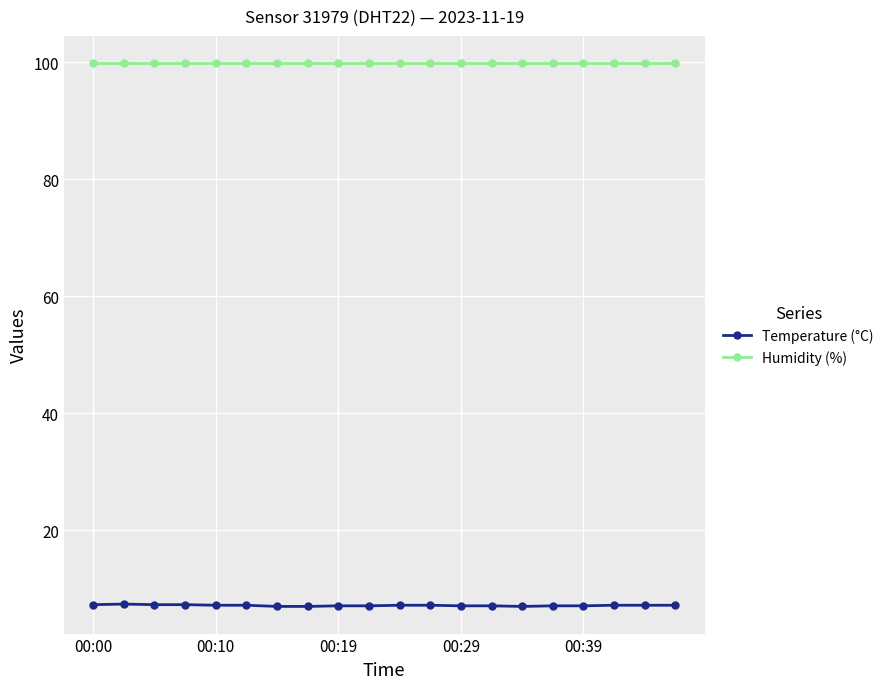

Rank the series by their average value, from highest to lowest.

Humidity (%), Temperature (°C)